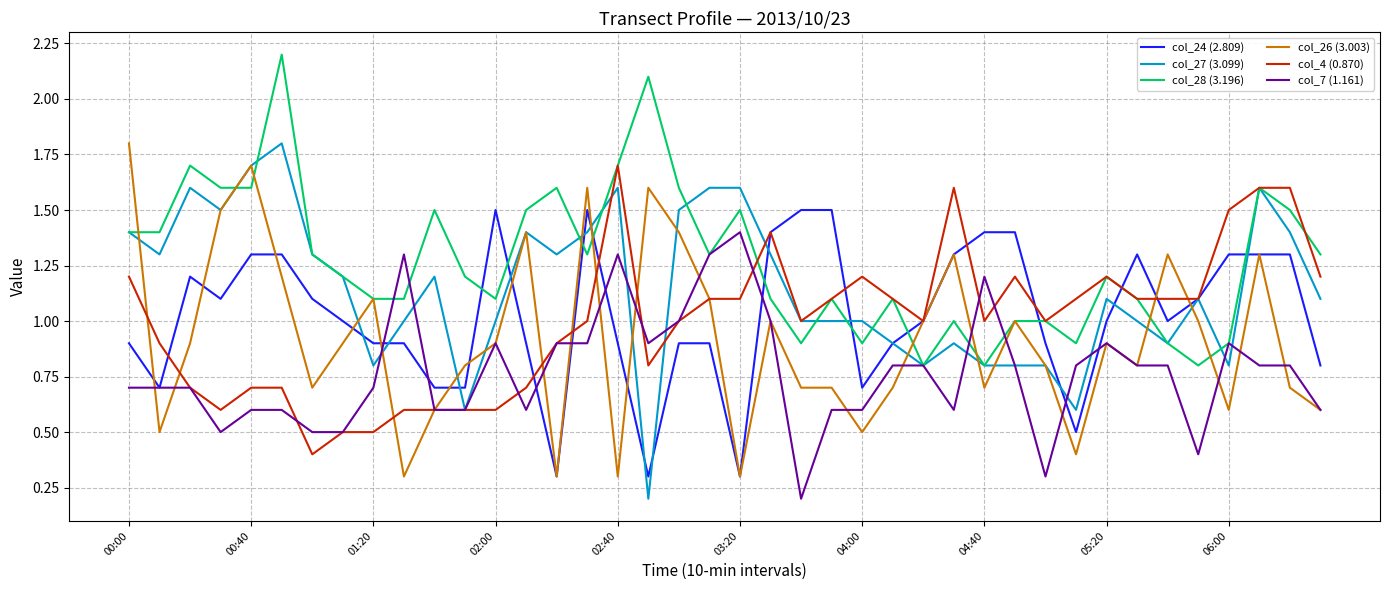

What is the difference between the maximum and minimum values in the col_26 (3.003) series?

1.5